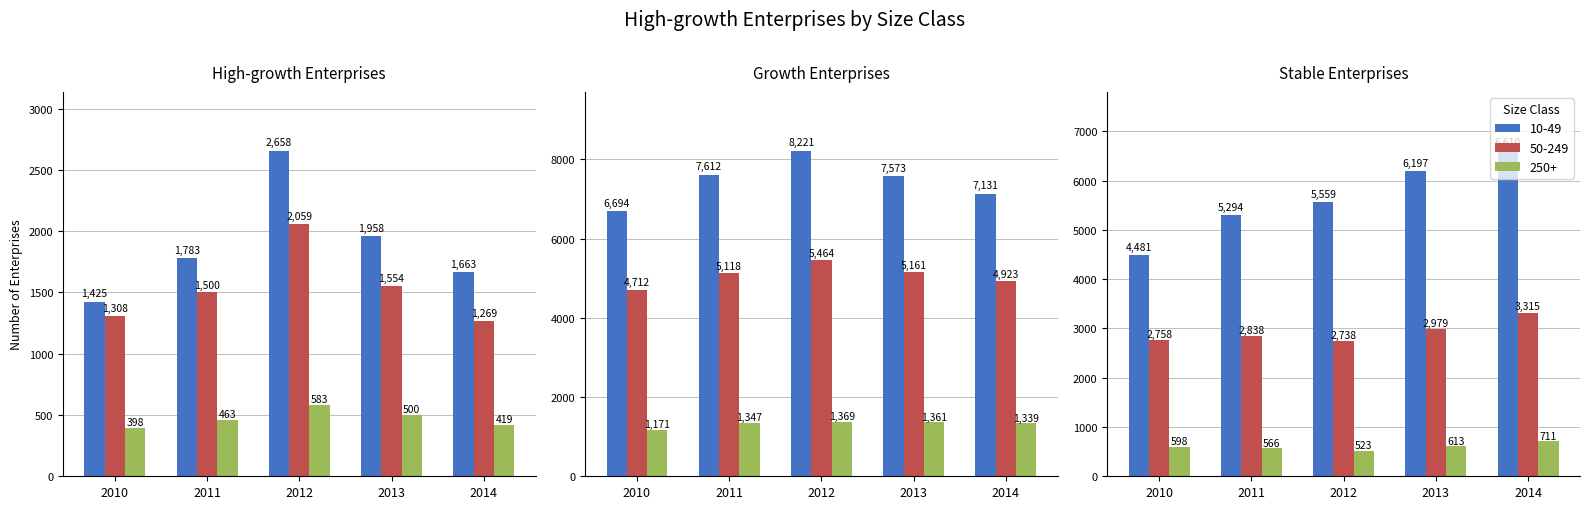

What is the value of the 10-49 (number) bar at the 4th from the left?

1958